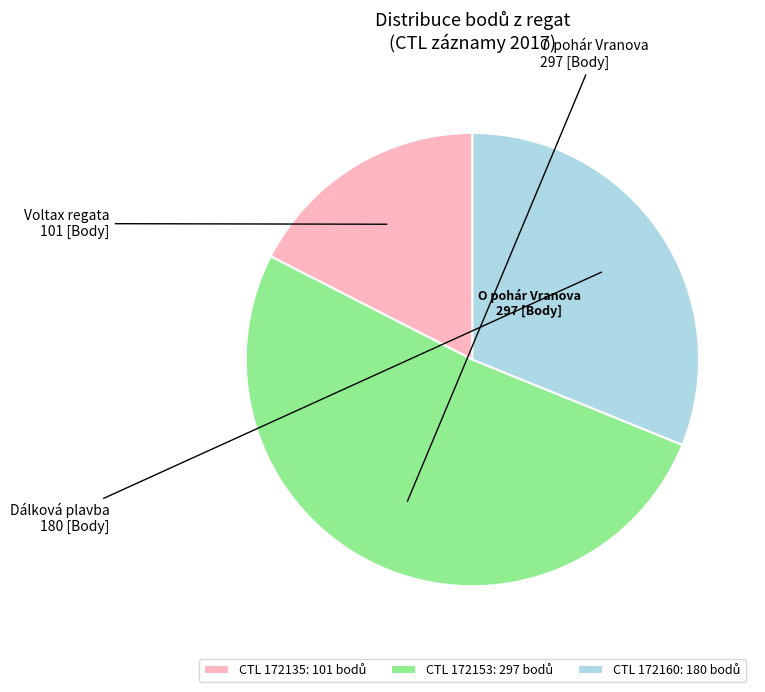

Is there a majority slice in this chart?

Yes